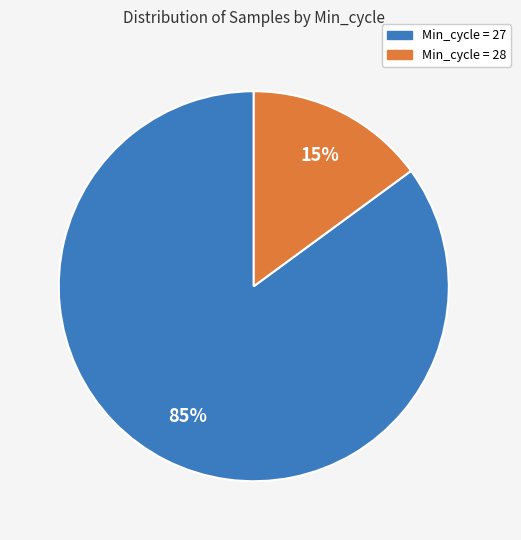

Is it true that Min_cycle = 28 is 20% of the pie?

False